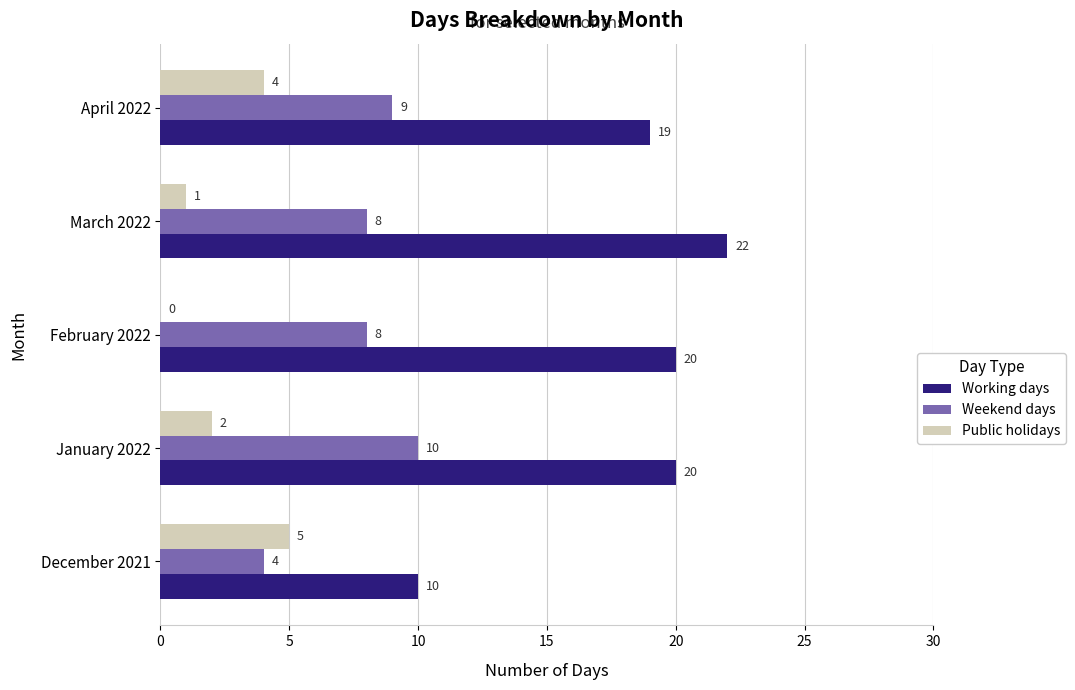

Is it true that Working days equals 10 at December 2021?

True